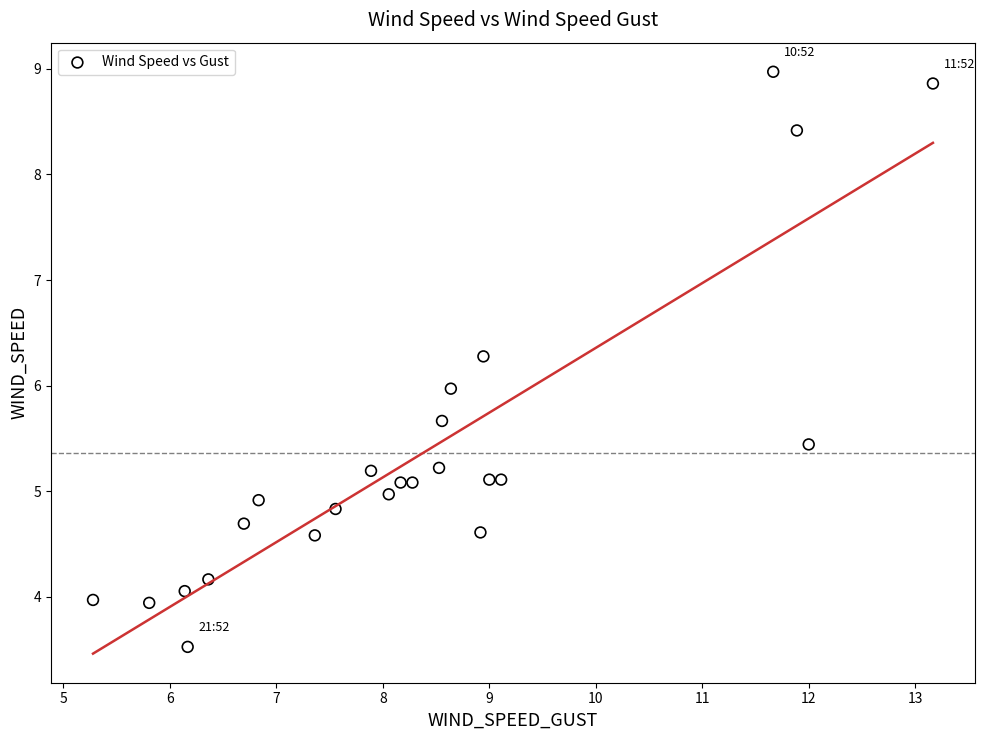

What is the range of Y values (max minus min)?

5.4